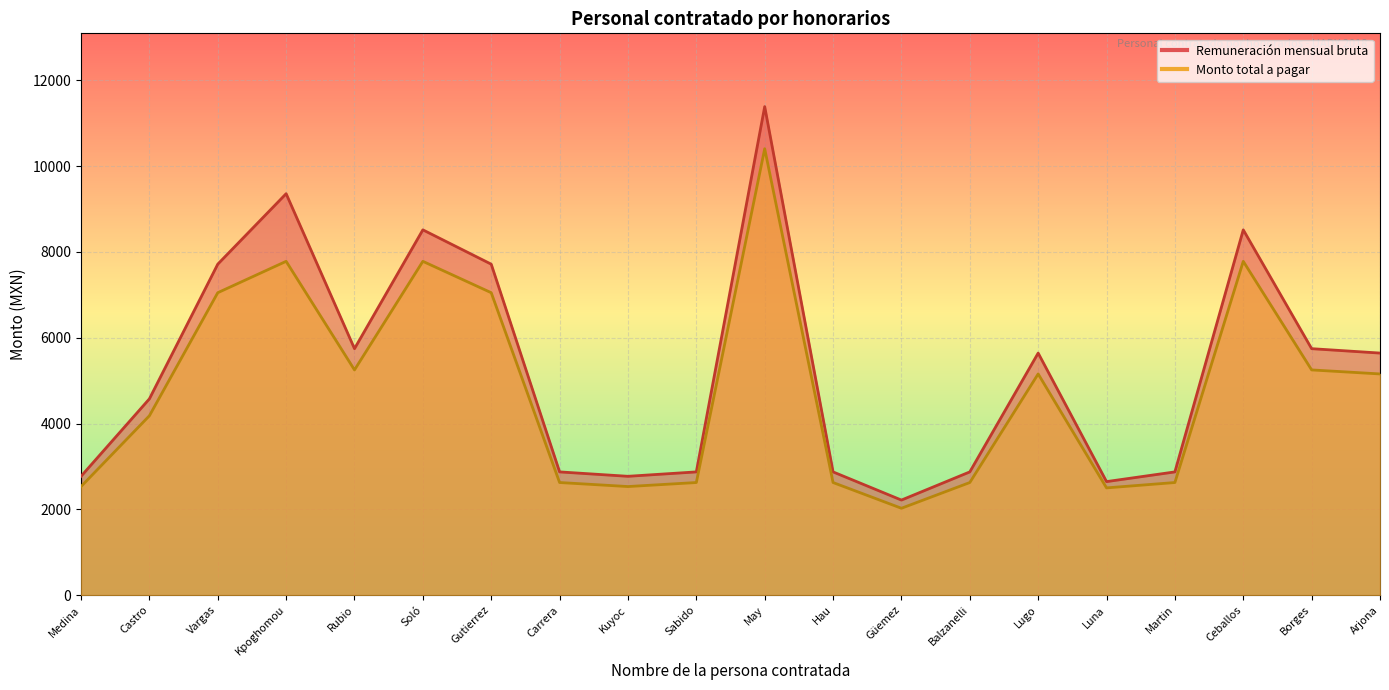

How many interior local peaks does the Monto total a pagar series have?

5